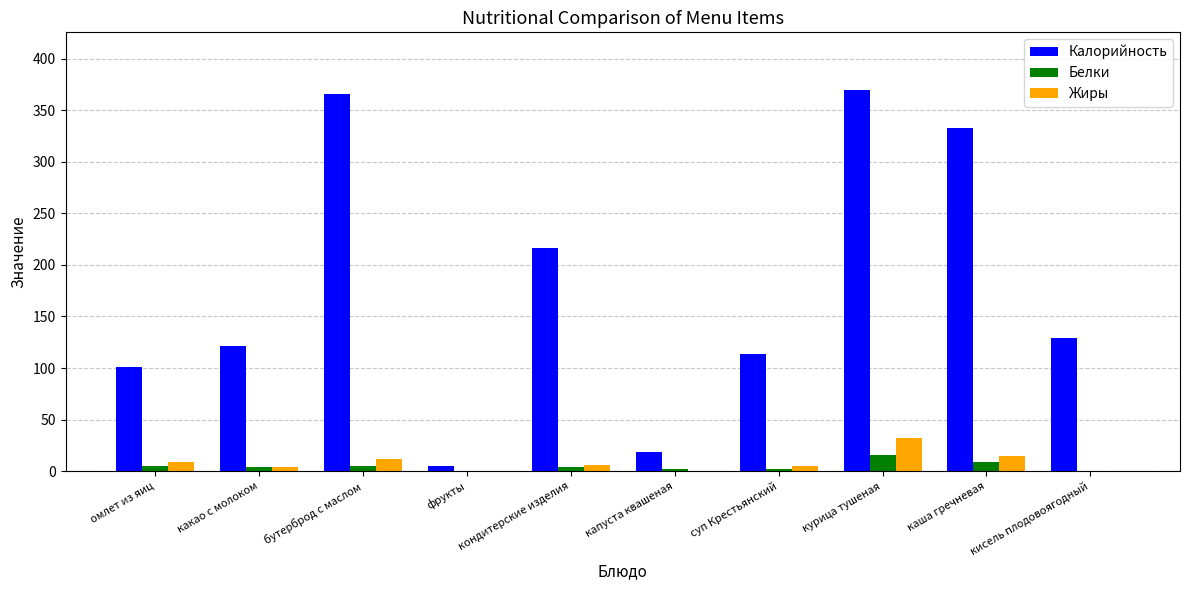

Is it true that Белки equals 16.0 at курица тушеная?

True